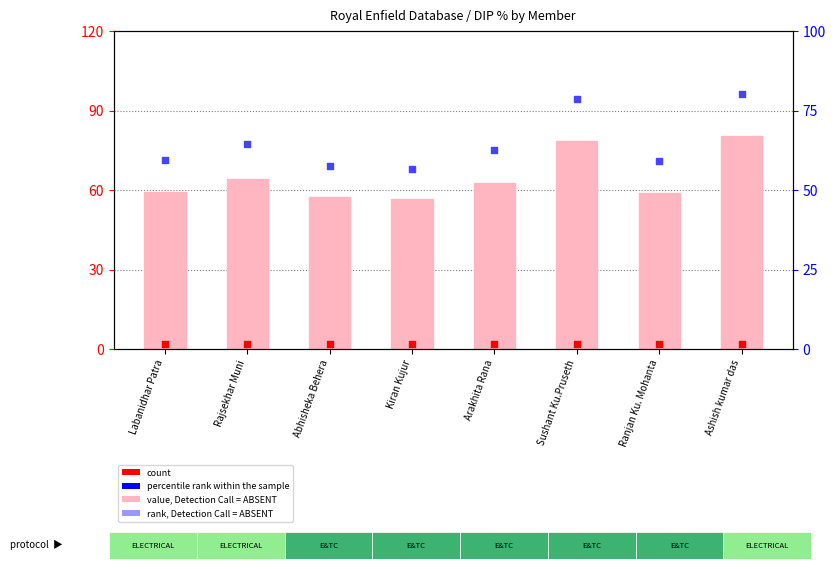

Which series has the largest total across all categories?

value, Detection Call = ABSENT